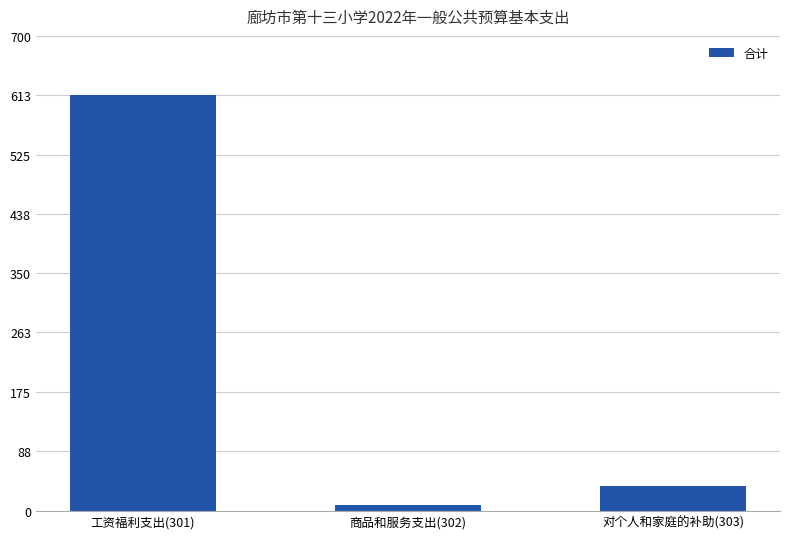

Rank the categories by value from lowest to highest.

商品和服务支出(302), 对个人和家庭的补助(303), 工资福利支出(301)